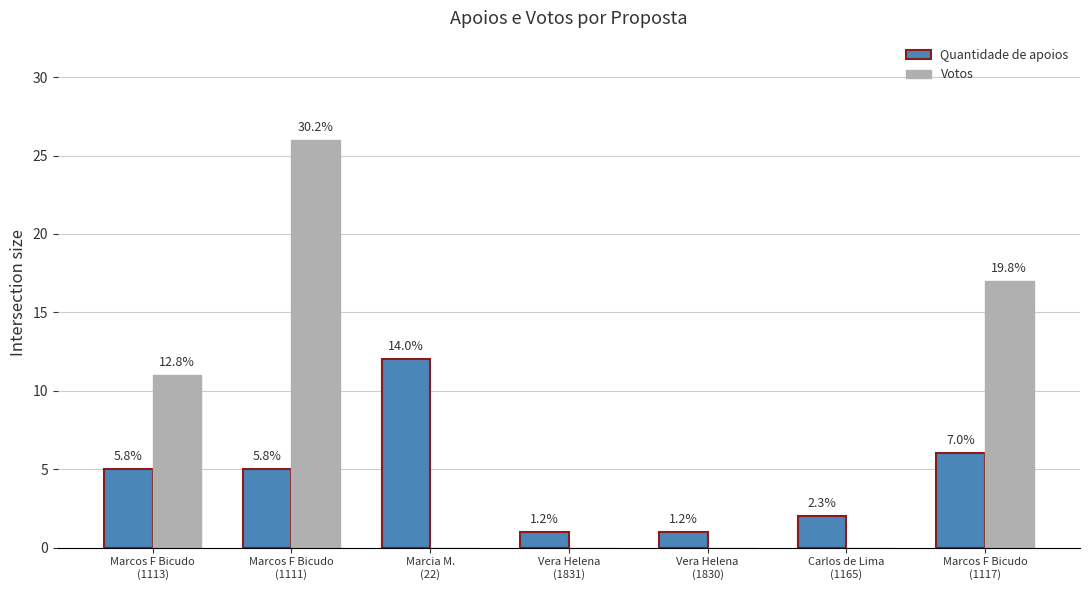

What is the sum of the Quantidade de apoios values at Vera Helena
(1831) and Marcia M.
(22)?

13